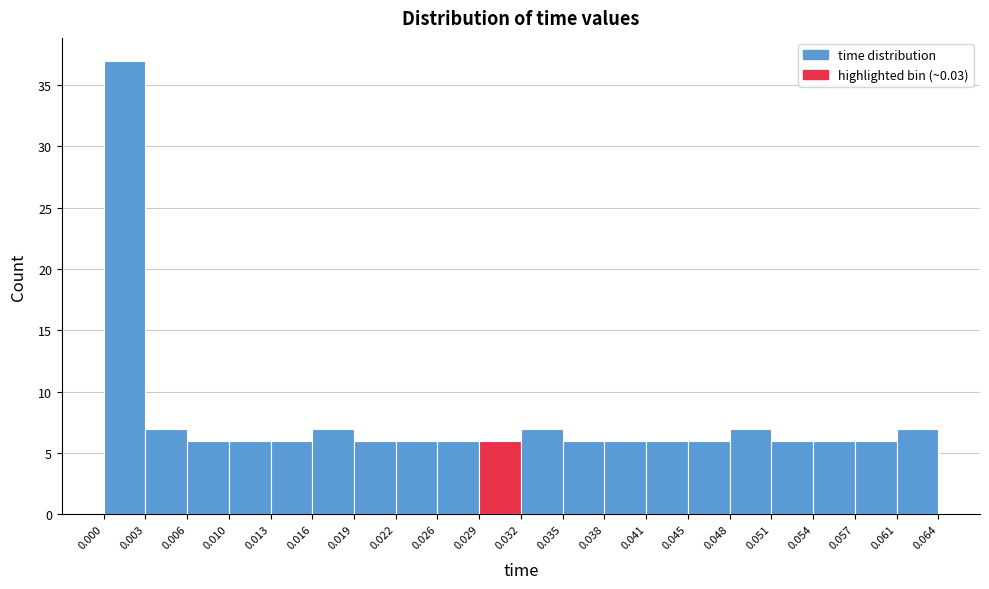

Which range on the x-axis has the tallest bar?

0.000 to 0.003